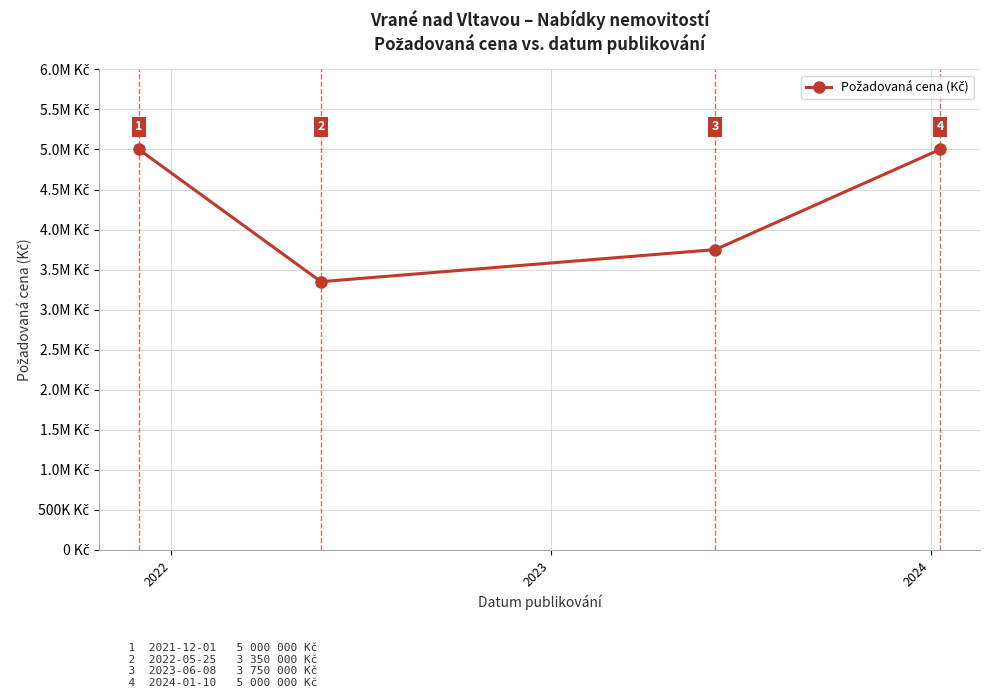

Where is the data nearest to the value 4175000?

2023